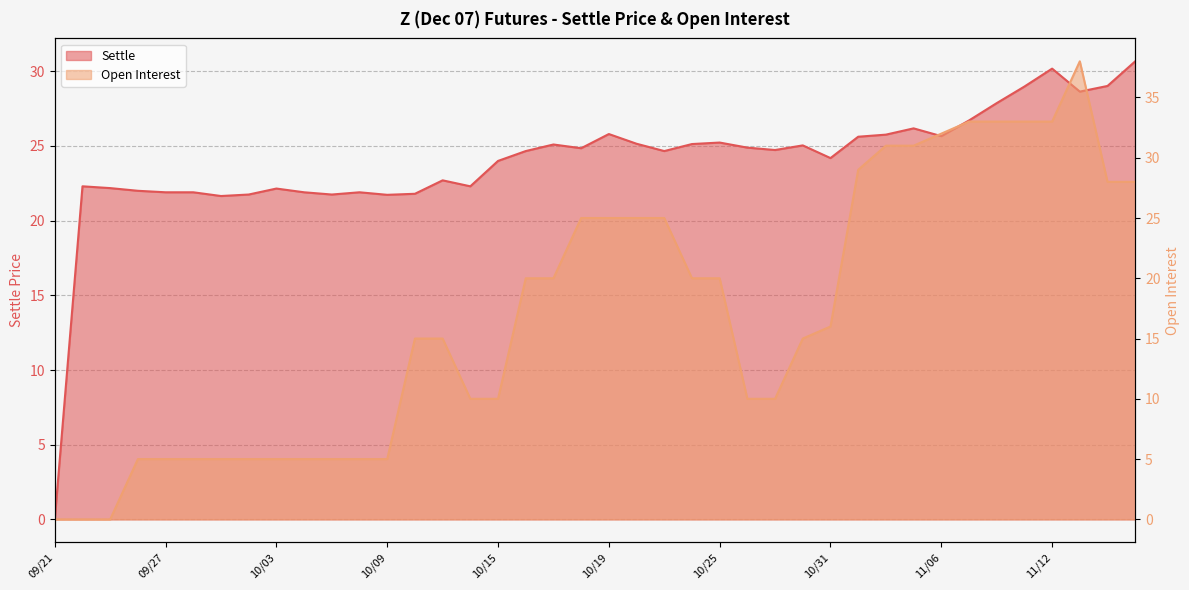

What position from the right is 09/26?

37